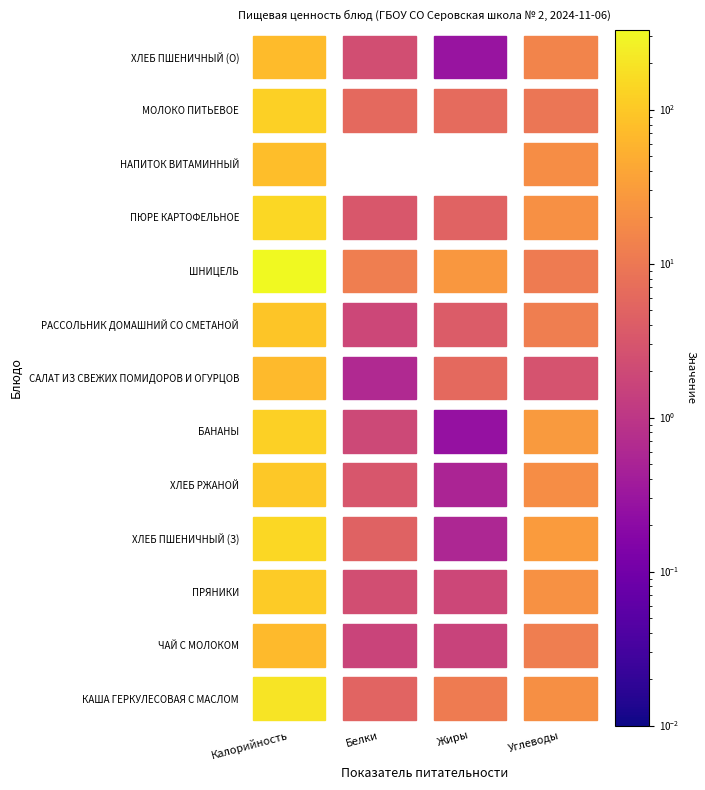

Which series changed the most between Калорийность and Жиры?

ШНИЦЕЛЬ